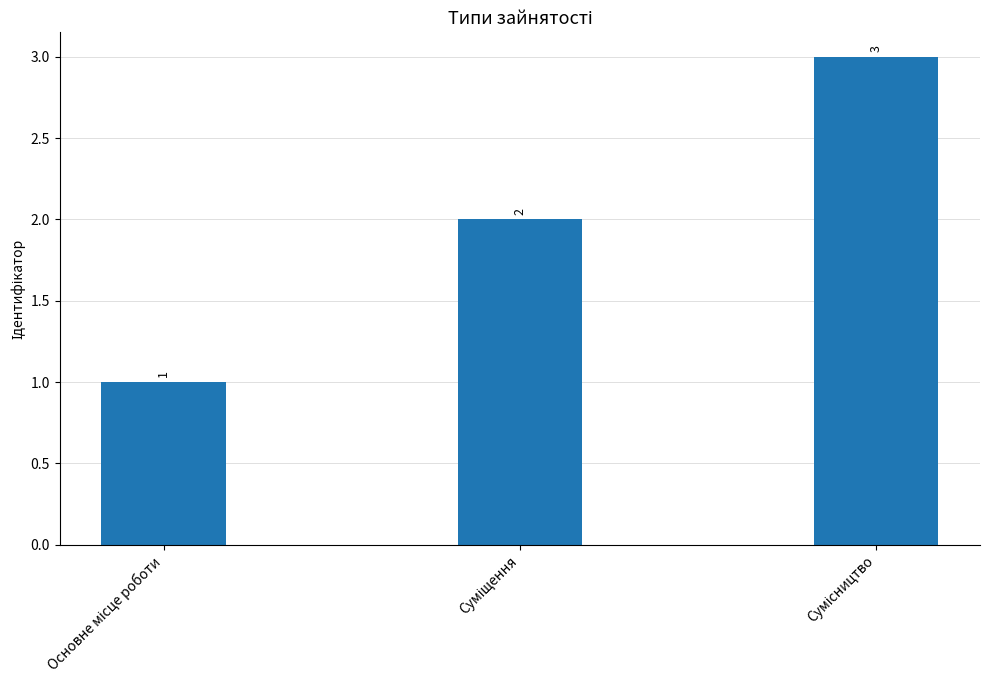

Count the values in the range 1 to 3.

3